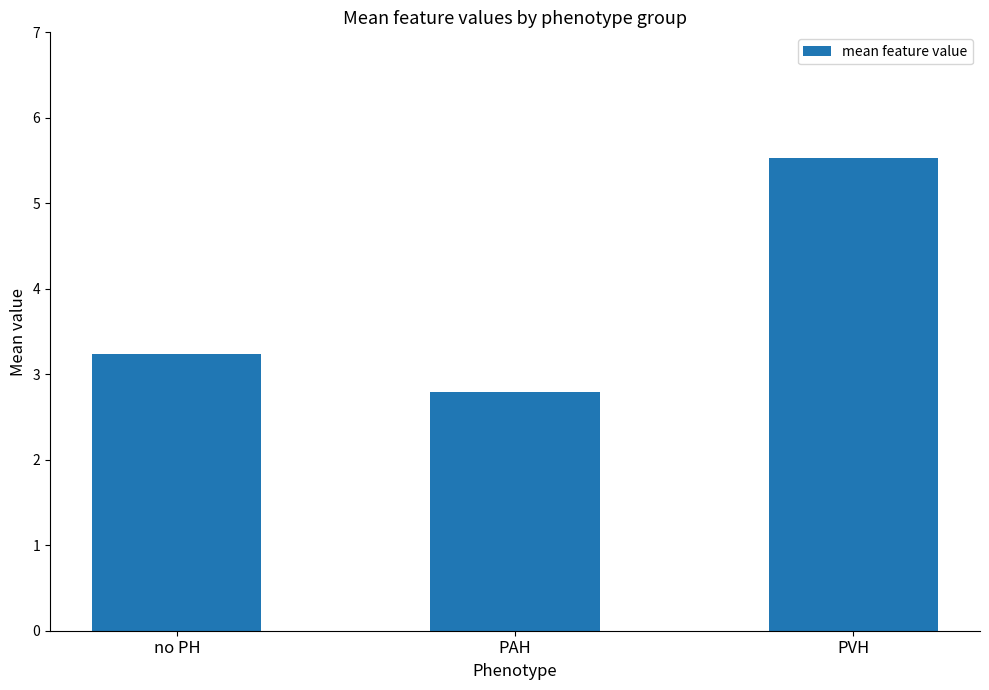

At which label is the value closest to 4?

no PH